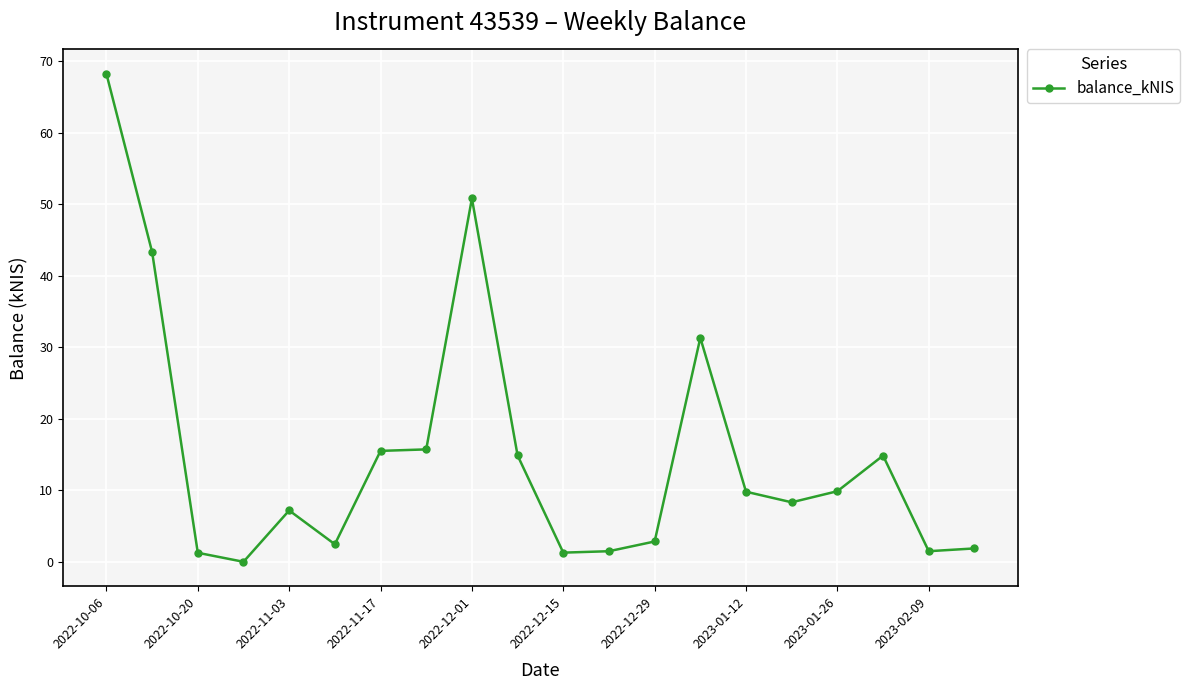

What is the average value?

15.1